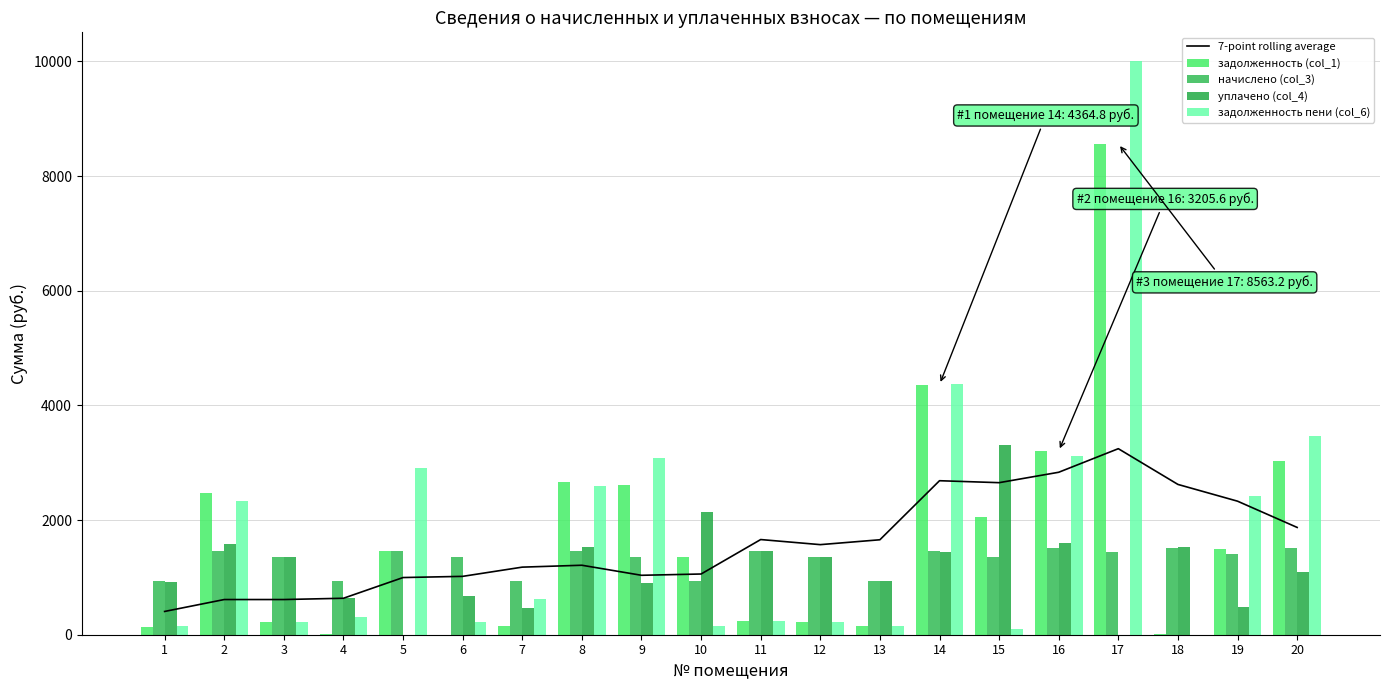

What is the value of the начислено (col_3) bar at the 9th from the left?

1364.0